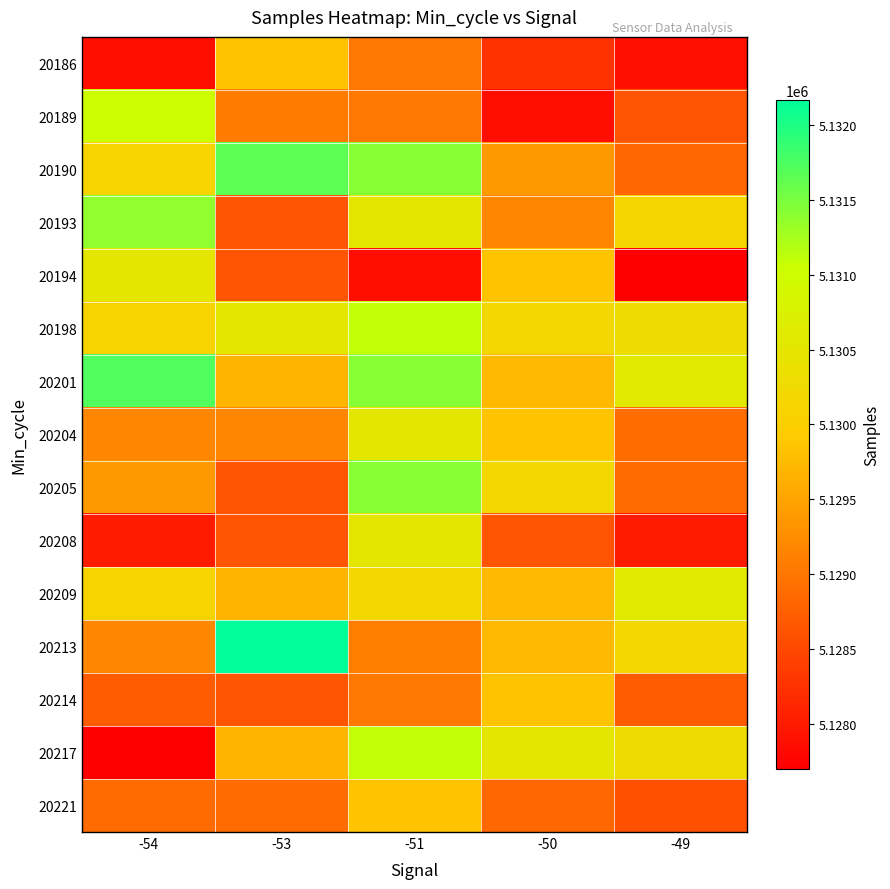

Reading left to right, transcribe all the data shown in this chart.

20186: -54=5127868	-53=5129845	-51=5129009	-50=5128259	-49=5127882
20189: -54=5131038	-53=5129072	-51=5129009	-50=5127868	-49=5128629
20190: -54=5130098	-53=5131648	-51=5131434	-50=5129382	-49=5128843
20193: -54=5131378	-53=5128629	-51=5130511	-50=5129176	-49=5130134
20194: -54=5130521	-53=5128629	-51=5127868	-50=5129845	-49=5127696
20198: -54=5130098	-53=5130521	-51=5131094	-50=5130198	-49=5130291
20201: -54=5131717	-53=5129671	-51=5131434	-50=5129726	-49=5130563
20204: -54=5129176	-53=5129176	-51=5130511	-50=5129845	-49=5128898
20205: -54=5129382	-53=5128629	-51=5131434	-50=5130200	-49=5128868
20208: -54=5127996	-53=5128629	-51=5130515	-50=5128629	-49=5127996
20209: -54=5130111	-53=5129672	-51=5130198	-50=5129726	-49=5130564
20213: -54=5129176	-53=5132169	-51=5129085	-50=5129726	-49=5130198
20214: -54=5128693	-53=5128629	-51=5129009	-50=5129845	-49=5128693
20217: -54=5127696	-53=5129671	-51=5131094	-50=5130511	-49=5130291
20221: -54=5128868	-53=5128868	-51=5129845	-50=5128843	-49=5128582